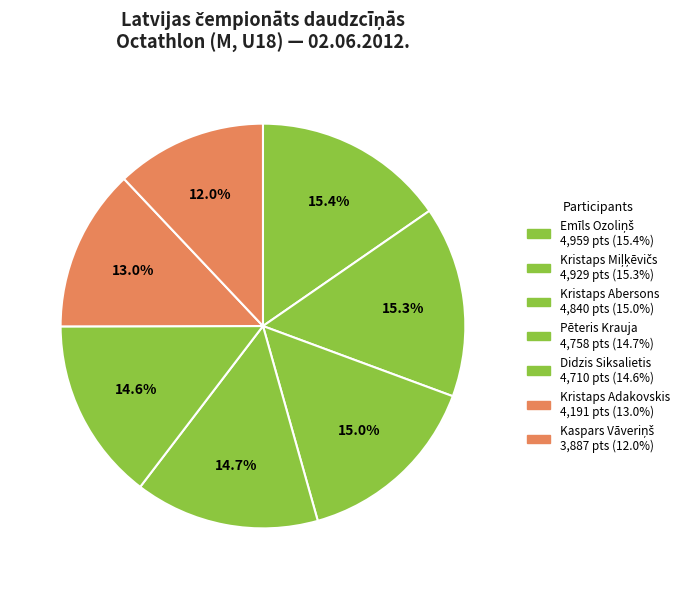

What percentage is the Kristaps Abersons slice, to the nearest percent?

15%